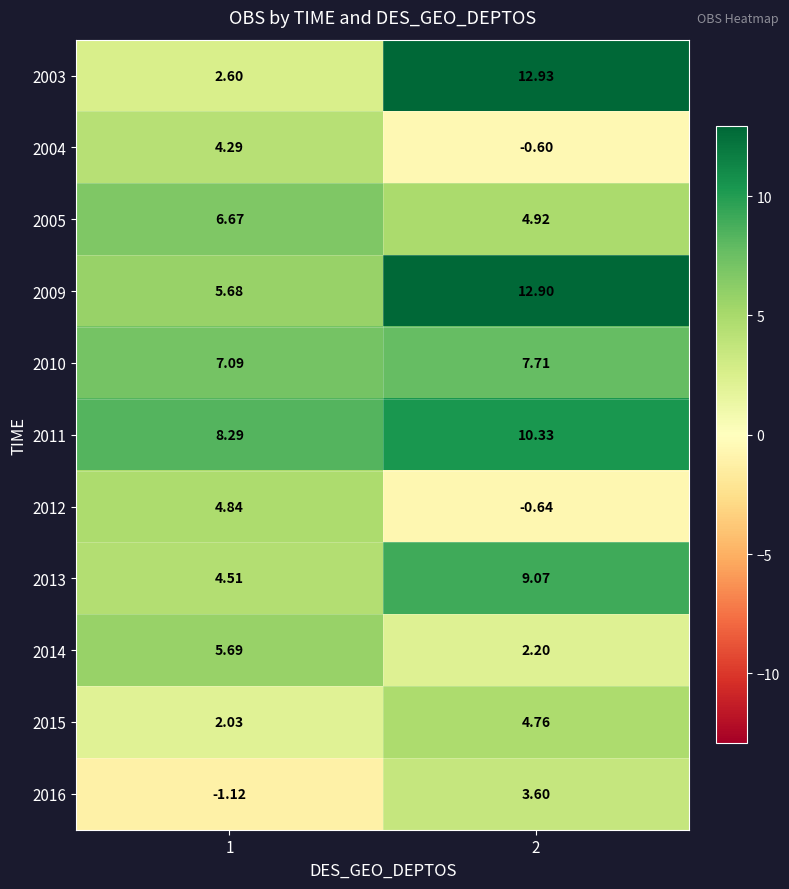

How many values in the 2009 series are below 12?

1